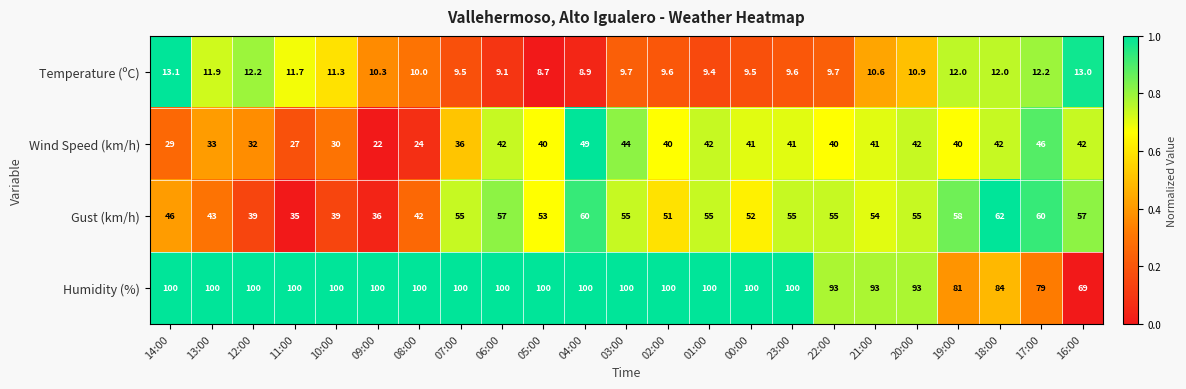

Between 03:00 and 17:00, which series saw the biggest shift?

Humidity (%)